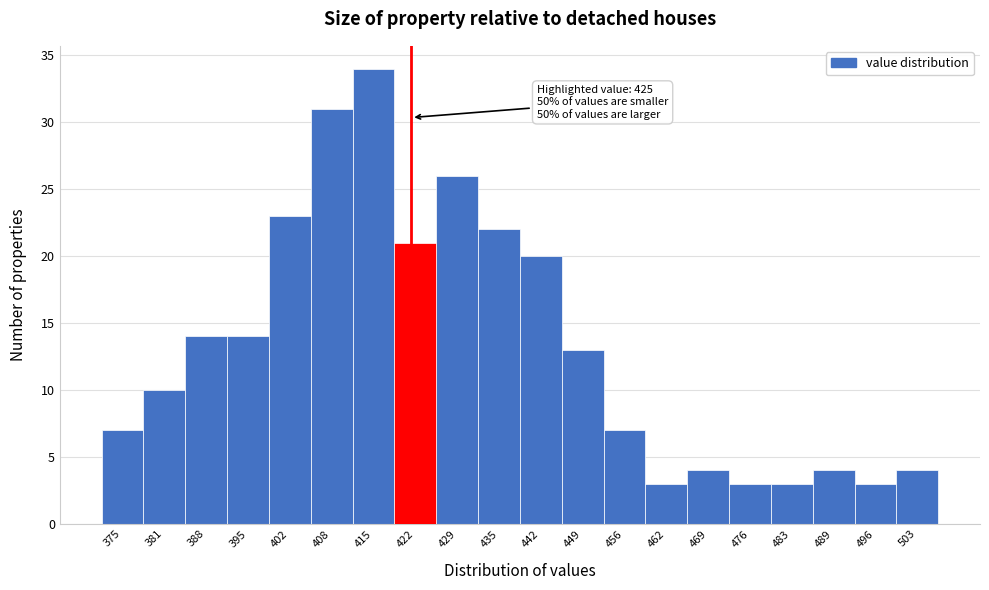

Reading right to left, list all the values displayed in this chart.

503=4	496=3	489=4	483=3	476=3	469=4	462=3	456=7	449=13	442=20	435=22	429=26	422=21	415=34	408=31	402=23	395=14	388=14	381=10	375=7